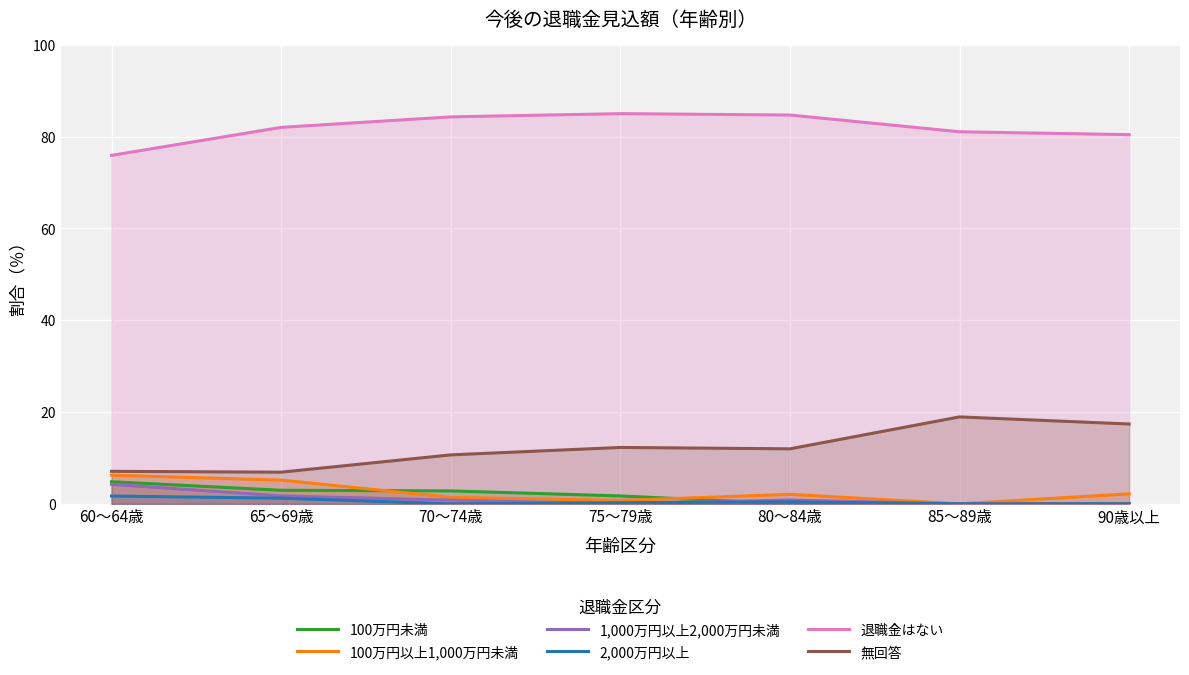

What is the lowest value of the 無回答 series?

6.9